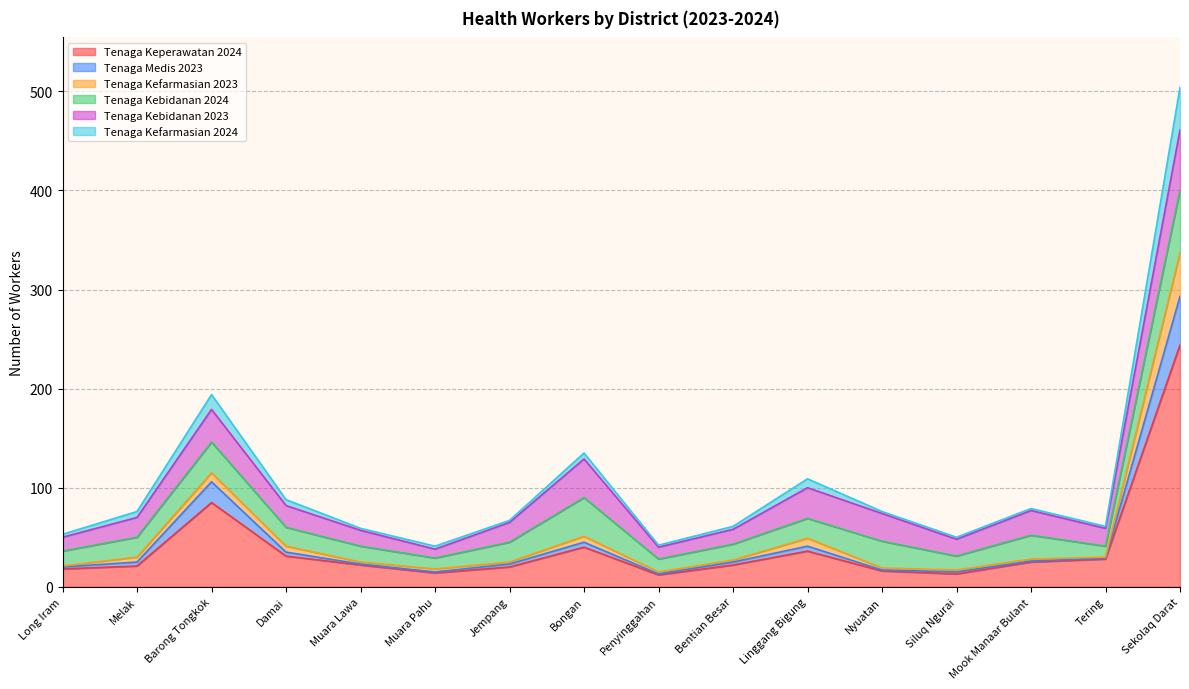

What is the total value across all series at Bentian Besar?

61